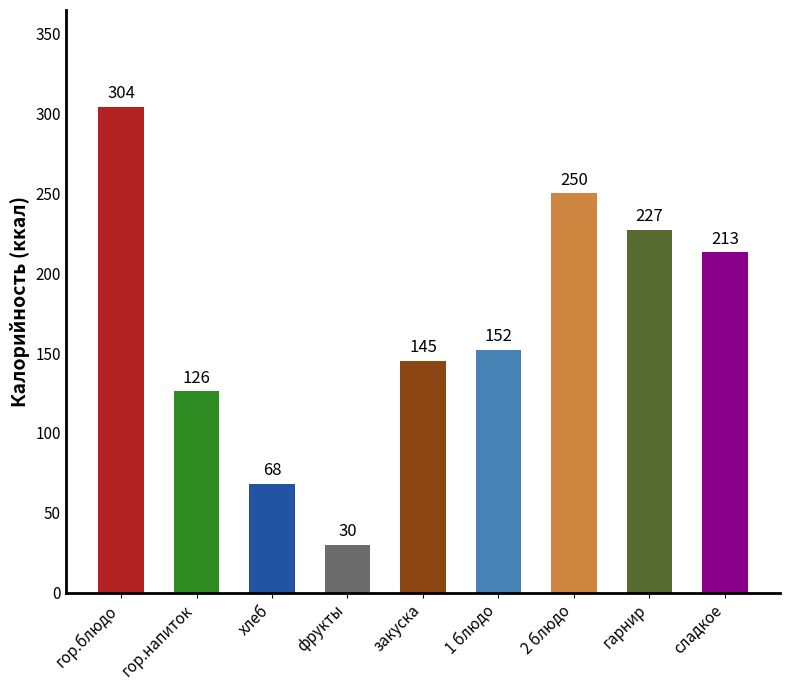

Reading left to right, what are all the values shown in this chart?

304	126	68	30	145	152	250	227	213